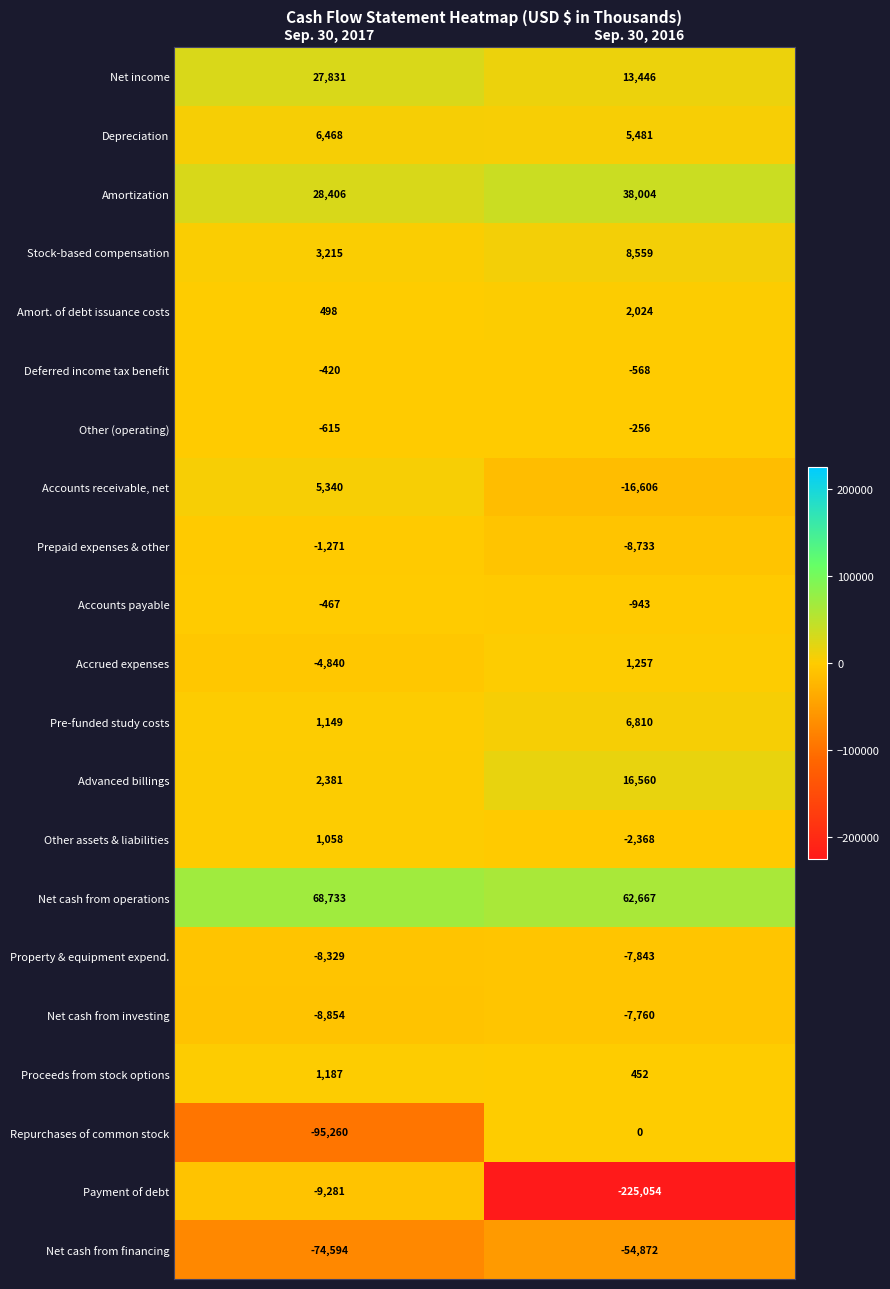

How many distinct data groups are displayed?

21